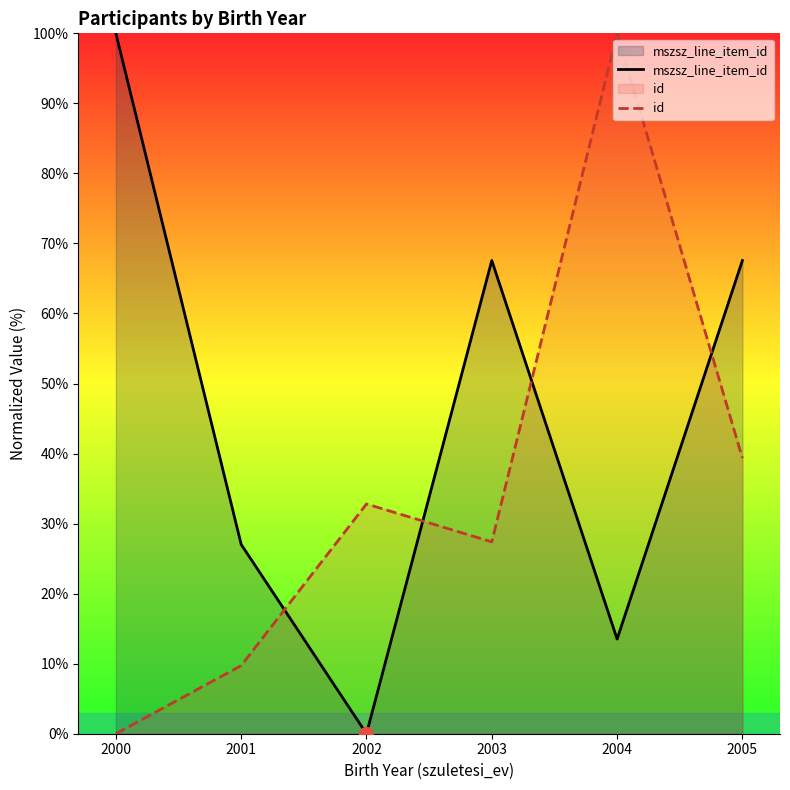

Which label corresponds to the smallest value in the chart?

2002